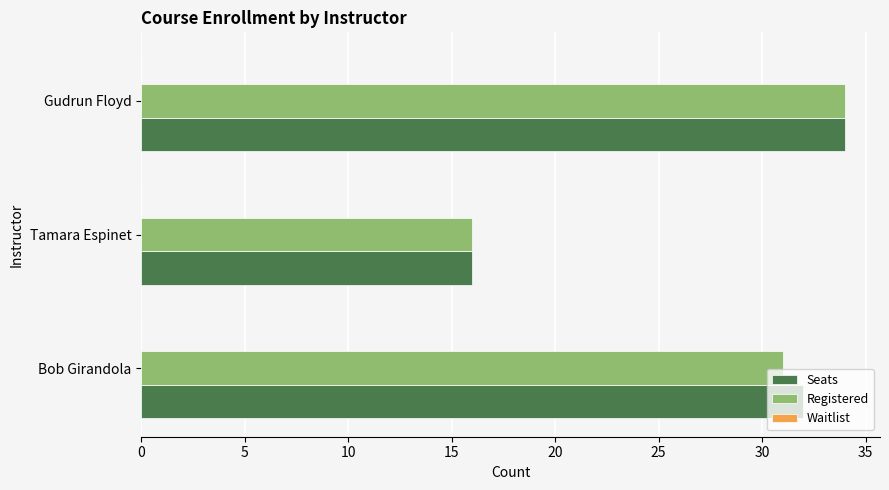

Is the value of Seats at Gudrun Floyd greater than the value of Registered at Bob Girandola?

Yes